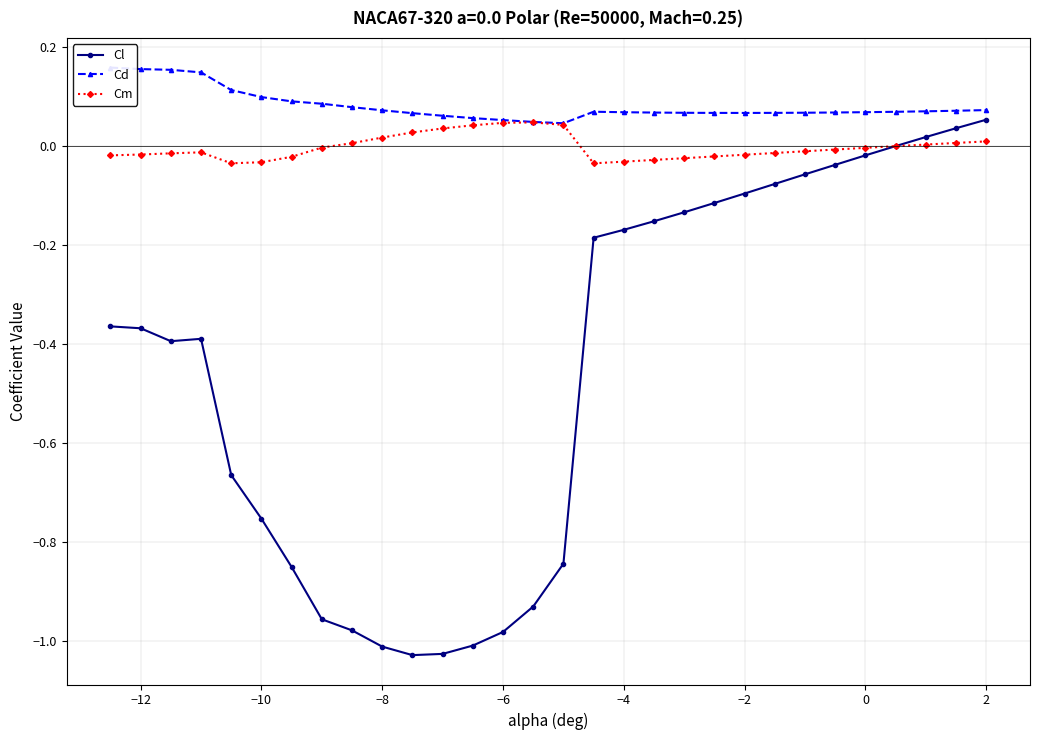

What is the difference between the second highest and minimum values in the Cl series?

1.1